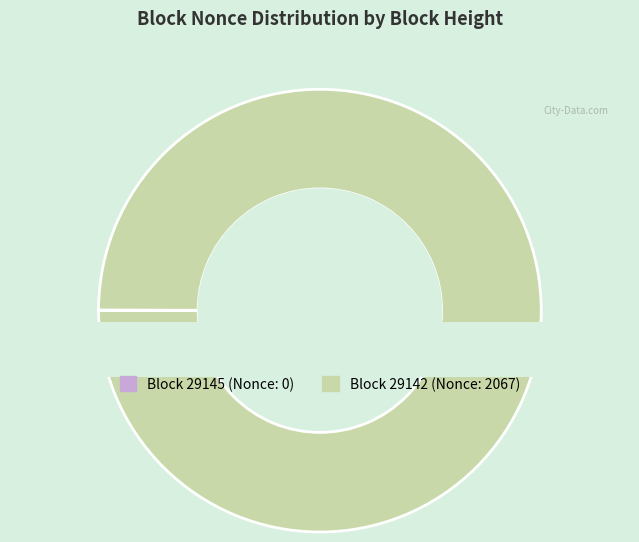

Does 29142 represent more than half of the total?

Yes